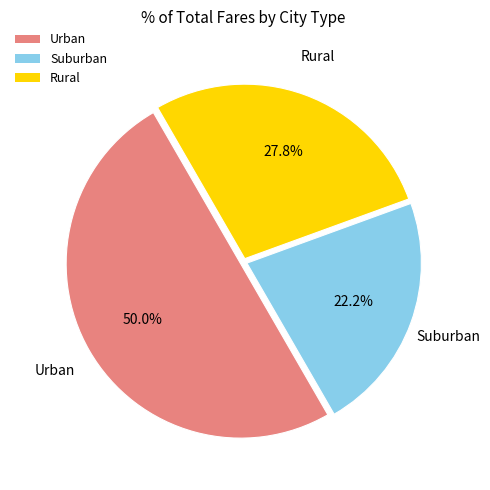

Which has a higher value, Rural or Urban?

Urban